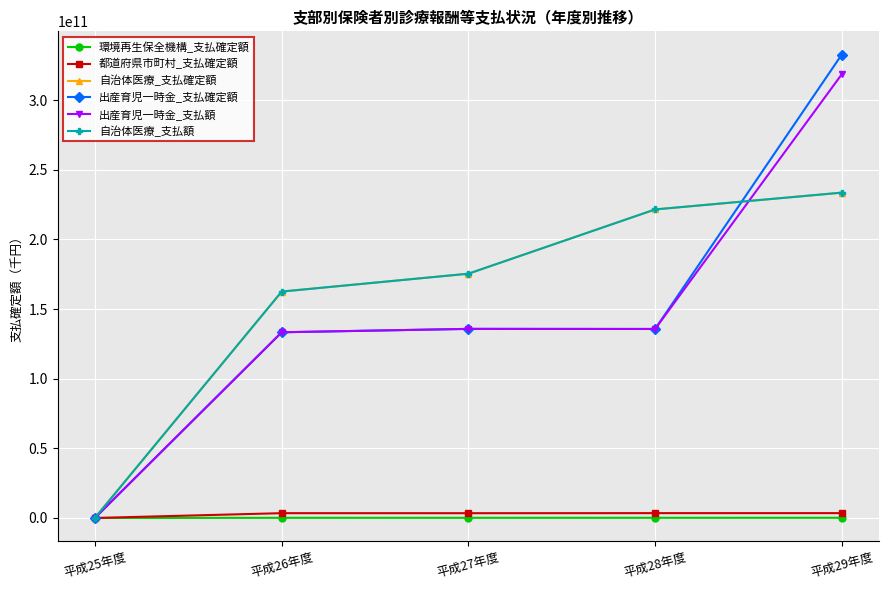

What is the difference between the second highest and minimum values in the 環境再生保全機構_支払確定額 series?

130467410